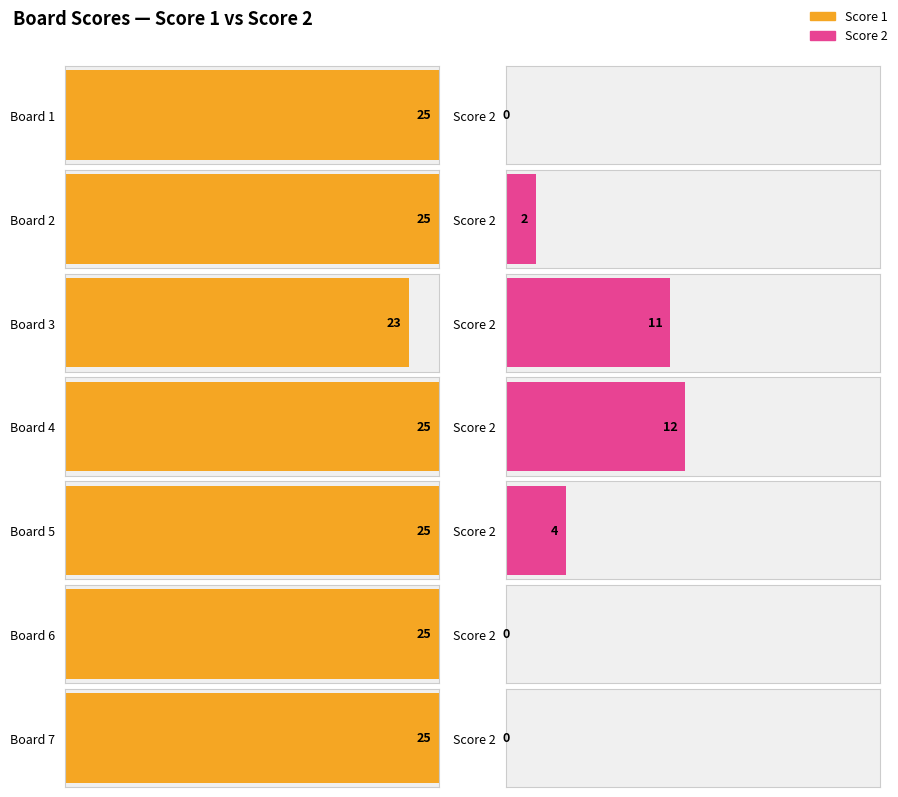

Between Board 3 and Board 7, which series saw the biggest shift?

Score 2